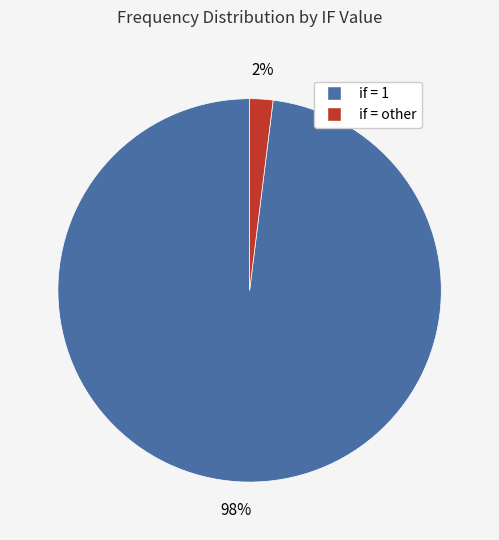

To the nearest percent, what is the average slice percentage?

50%